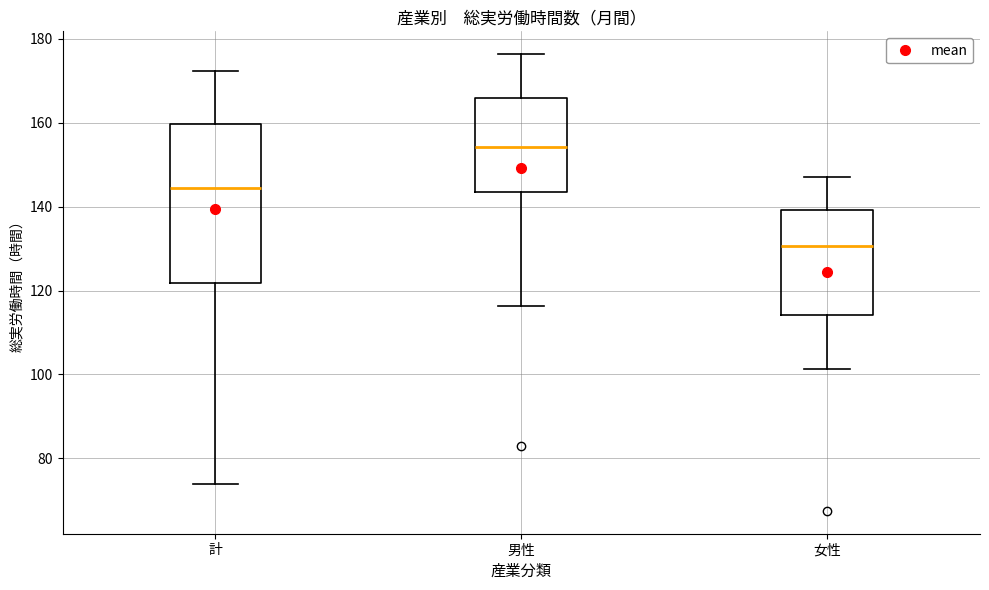

Reading left to right, transcribe this box plot: for each box, give where its median line is, the range the box spans, and where its two whiskers end, as read against the y-axis. The values are not printed on the chart, so give them approximately, as read against the axis.

計: median 144, box 122 to 160, whiskers 74 to 172
男性: median 154, box 144 to 166, whiskers 116 to 176
女性: median 130, box 114 to 140, whiskers 102 to 148